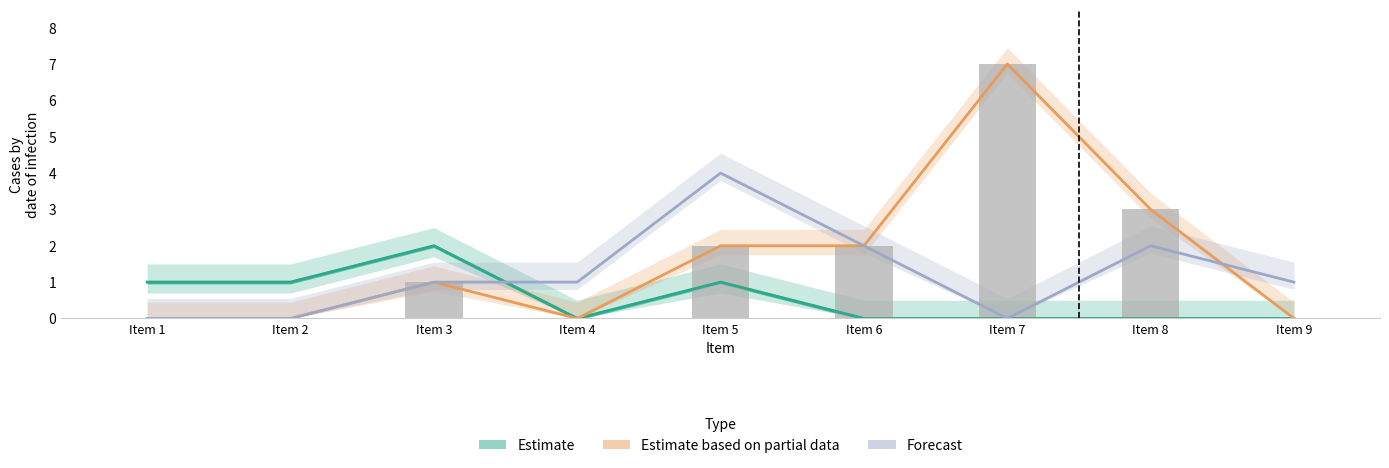

The value of Estimate based on partial data at Item 3 is 0. True or false?

False